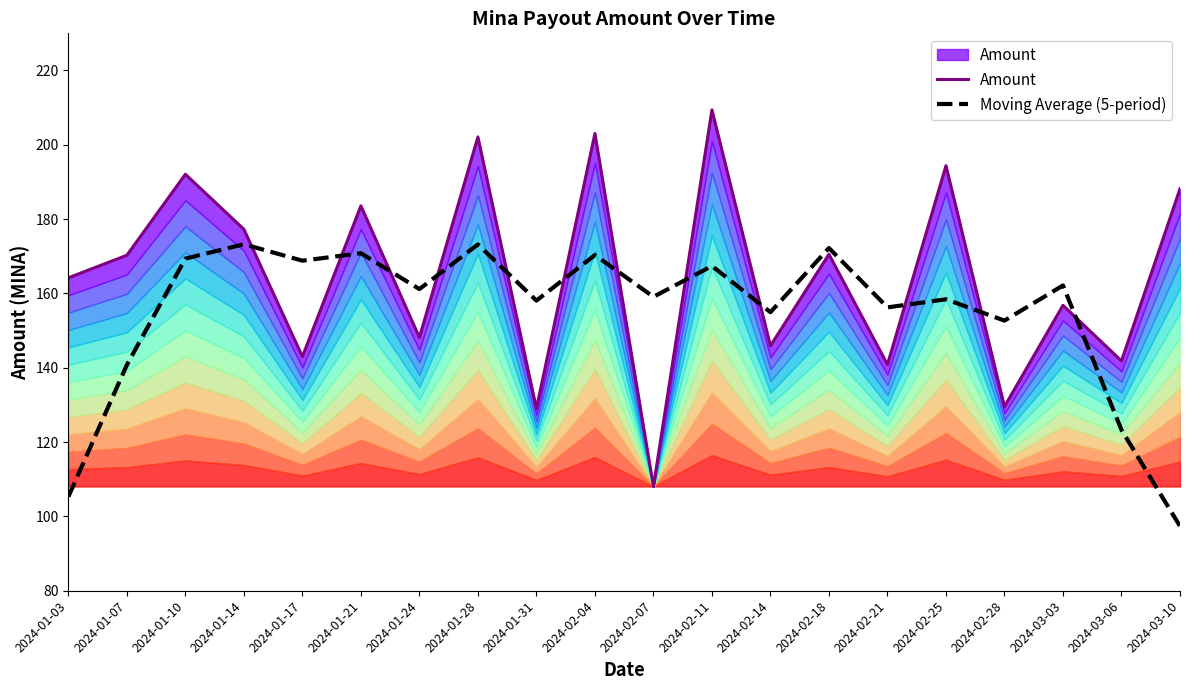

At which category does Moving Average (5-period) reach its first local peak?

2024-01-14